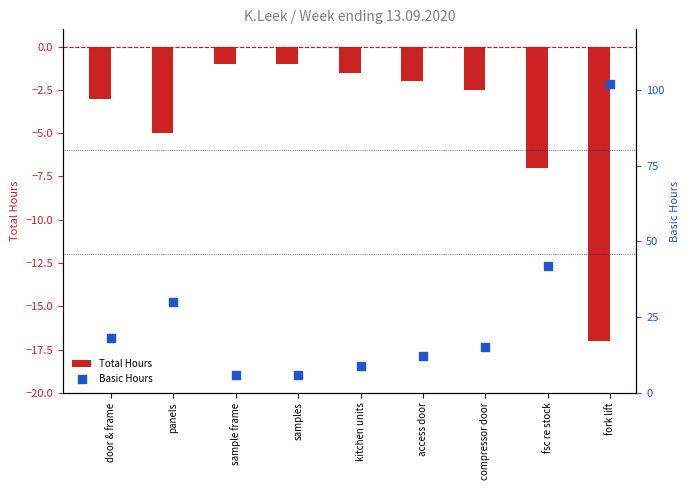

Which series has the largest total across all categories?

Basic Hours